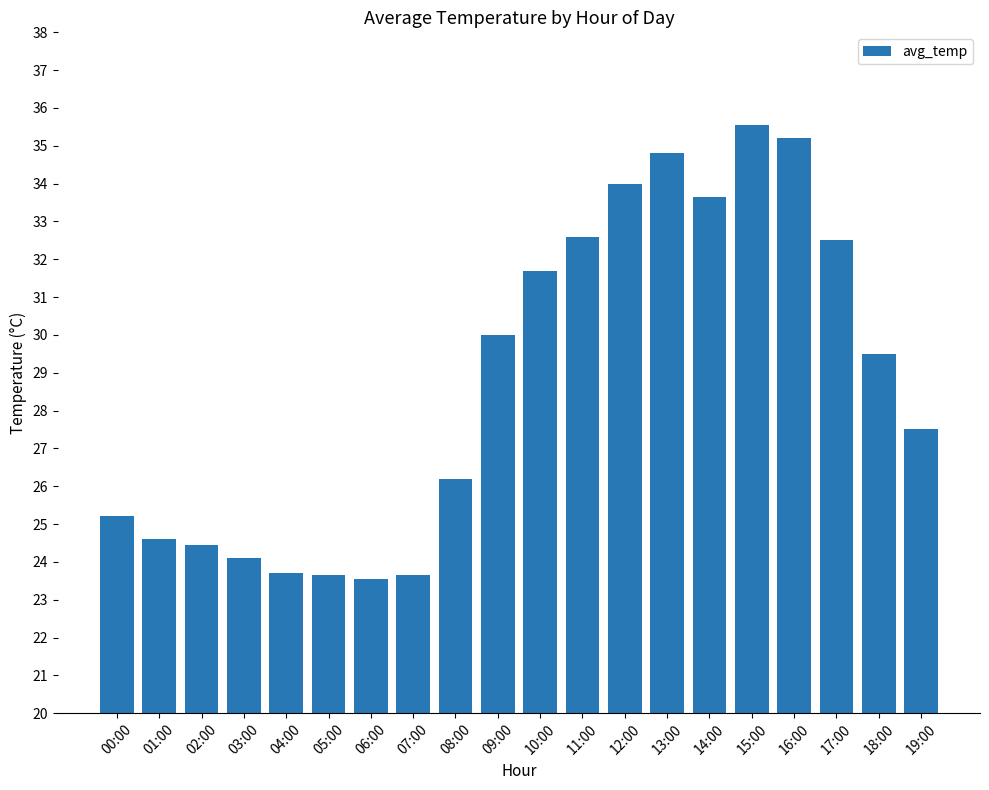

Approximately how many times larger is the value at 06:00 compared to 16:00?

0.7